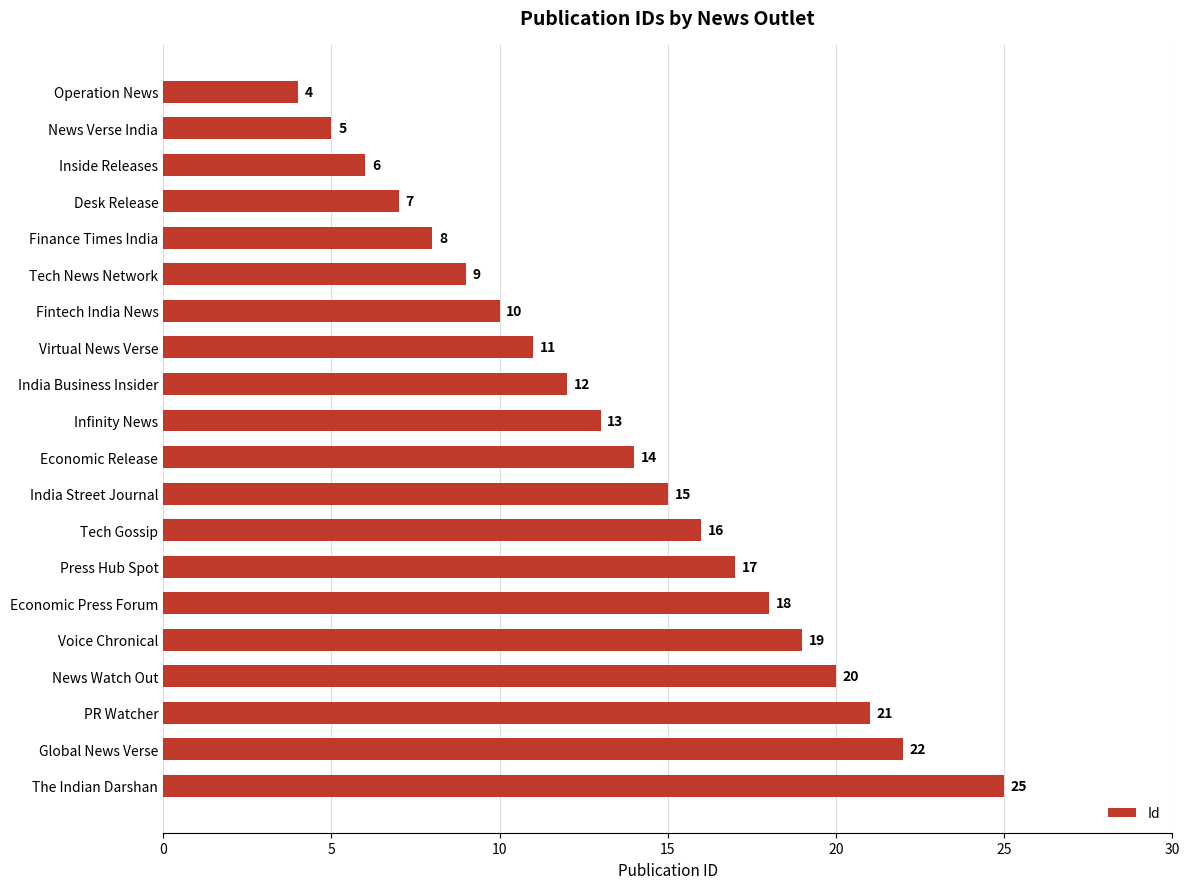

What is the difference between the values at Voice Chronical and Desk Release?

12